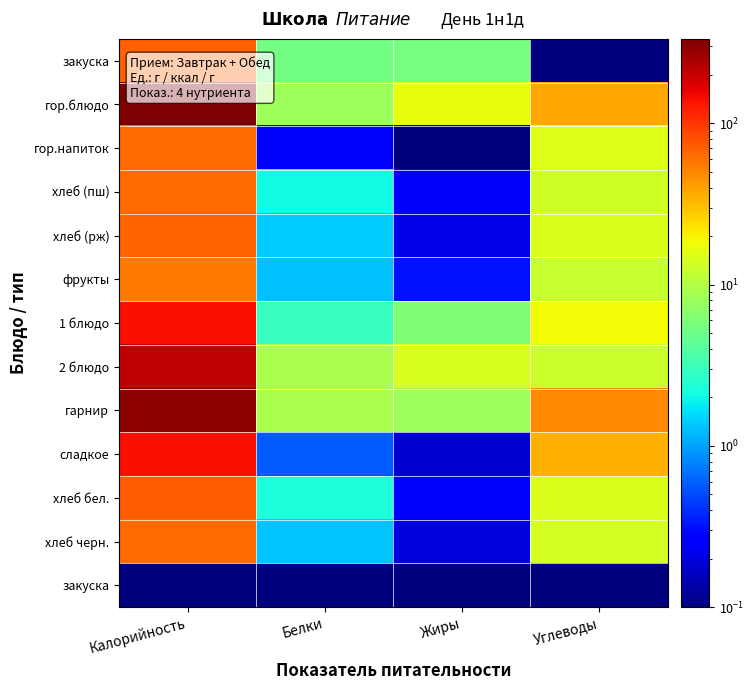

What is the difference between the highest and lowest values at Углеводы?

48.6